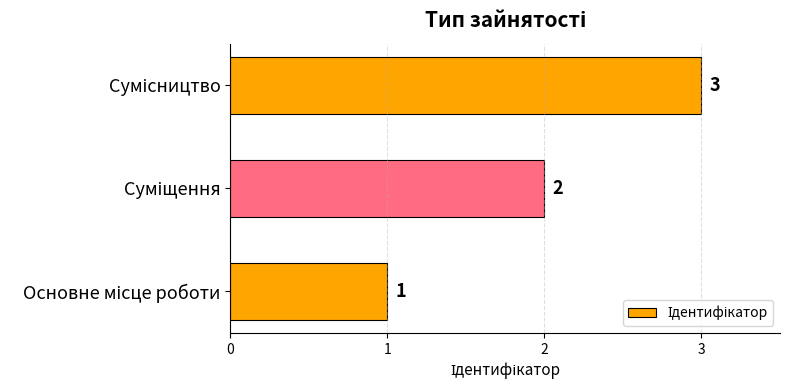

How many values are between 1 and 3?

3